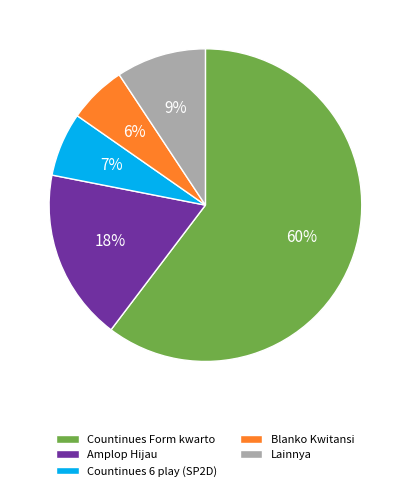

Combined, do Countinues 6 play (SP2D) and Lainnya account for over 50%?

No